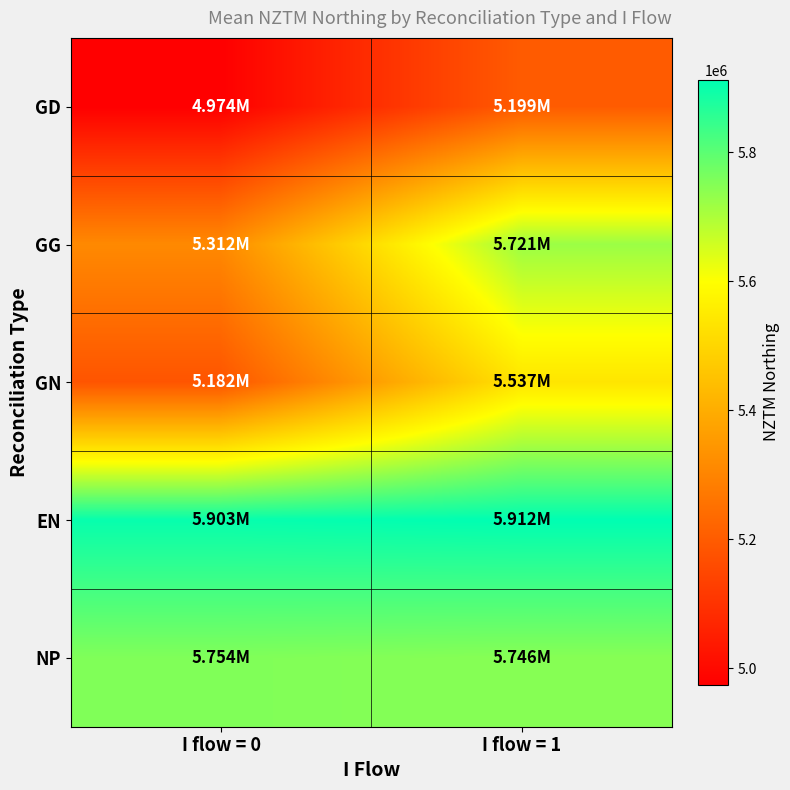

Which series has the largest range (max minus min)?

GG